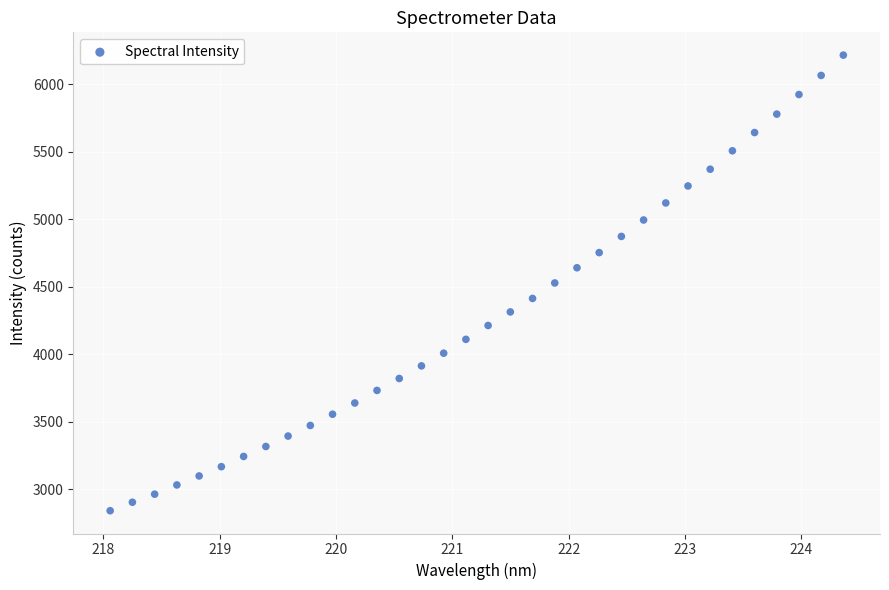

What is the range of X values (max minus min)?

6.3